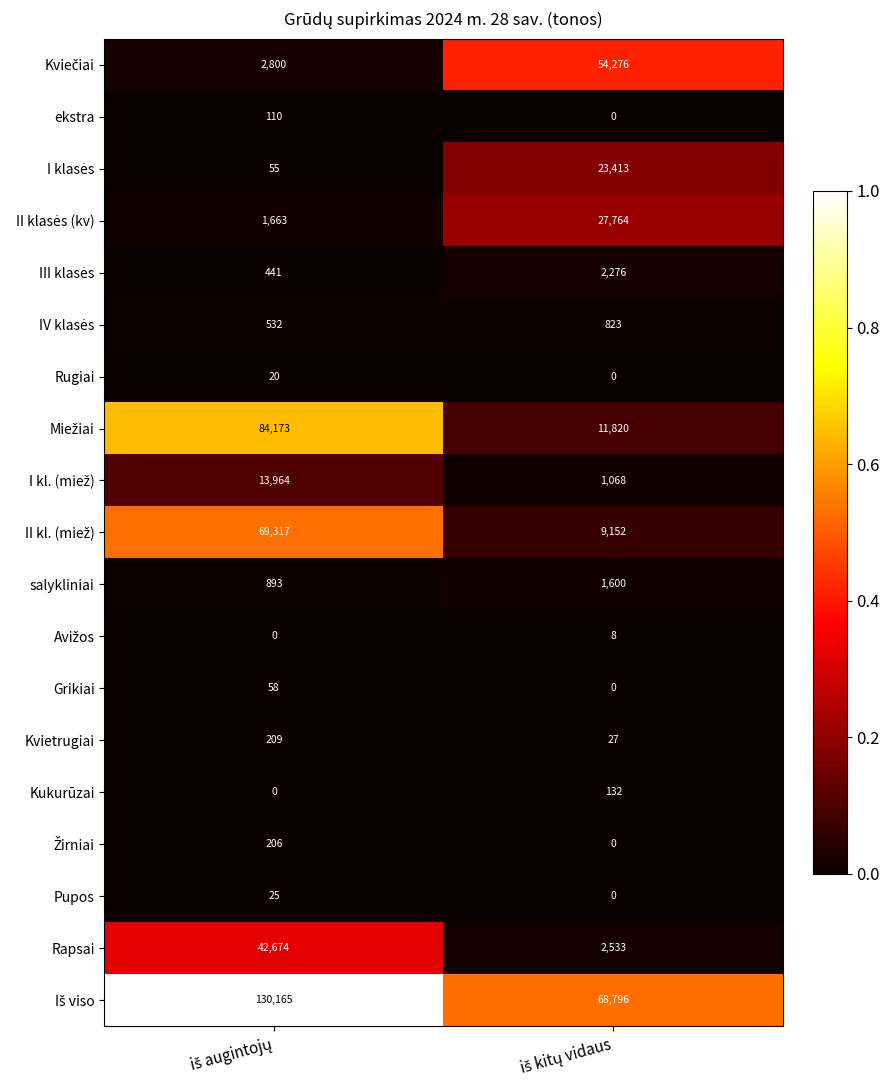

What is the maximum value shown in the chart?

130165